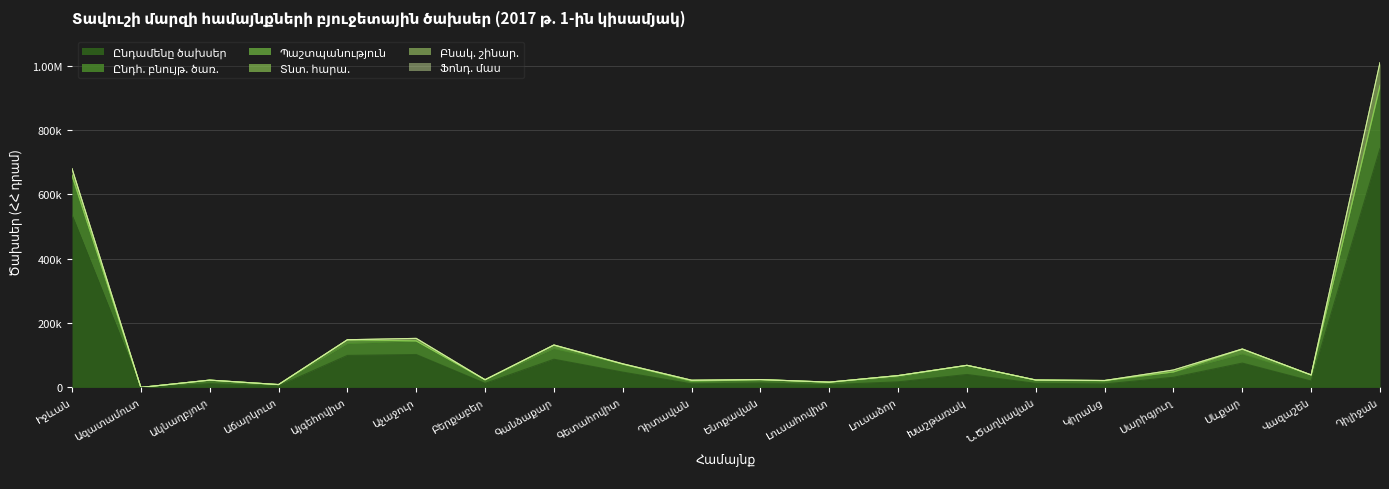

Reading left to right, extract all data points from this chart.

Ընդամենը ծախսեր: Իջևան=535855.3	Ազատամուտ=0.0	Ակնաղբյուր=11598.2	Աճարկուտ=4412.4	Այգեհովիտ=99352.3	Աչաջուր=102162.5	Բերքաբեր=12492.7	Գանձաքար=87499.1	Գետահովիտ=47504.9	Դիտավան=11075.6	Ենոքավան=13664.1	Լուսահովիտ=8430.1	Լուսաձոր=17236.2	Խաշթառակ=40128.5	Ն.Ծաղկավան=12503.5	Կիրանց=10700.9	Սարիգյուղ=31432.0	Սևքար=75509.6	Վազաշեն=19713.6	Դիլիջան=741635.2
Ընդհ. բնույթ. ծառ.: Իջևան=120955.7	Ազատամուտ=0.0	Ակնաղբյուր=10577.7	Աճարկուտ=4395.1	Այգեհովիտ=36444.8	Աչաջուր=42009.6	Բերքաբեր=11321.0	Գանձաքար=32848.7	Գետահովիտ=24540.9	Դիտավան=6987.1	Ենոքավան=10095.4	Լուսահովիտ=6538.3	Լուսաձոր=14672.9	Խաշթառակ=27844.2	Ն.Ծաղկավան=10465.4	Կիրանց=7532.9	Սարիգյուղ=15742.0	Սևքար=28258.0	Վազաշեն=18418.0	Դիլիջան=187893.8
Պաշտպանություն: Իջևան=740.0	Ազատամուտ=0.0	Ակնաղբյուր=463.8	Աճարկուտ=17.3	Այգեհովիտ=11000.0	Աչաջուր=325.0	Բերքաբեր=0.0	Գանձաքար=10625.4	Գետահովիտ=0.0	Դիտավան=974.5	Ենոքավան=604.3	Լուսահովիտ=1410.8	Լուսաձոր=4763.3	Խաշթառակ=633.8	Ն.Ծաղկավան=0.0	Կիրանց=3168.0	Սարիգյուղ=1016.6	Սևքար=14110.8	Վազաշեն=537.5	Դիլիջան=6000.0
Տնտ. հարա.: Իջևան=2500.0	Ազատամուտ=0.0	Ակնաղբյուր=0.0	Աճարկուտ=0.0	Այգեհովիտ=1300.0	Աչաջուր=0.0	Բերքաբեր=0.0	Գանձաքար=0.0	Գետահովիտ=400.0	Դիտավան=3245.0	Ենոքավան=0.0	Լուսահովիտ=0.0	Լուսաձոր=0.0	Խաշթառակ=0.0	Ն.Ծաղկավան=0.0	Կիրանց=0.0	Սարիգյուղ=0.0	Սևքար=1000.0	Վազաշեն=0.0	Դիլիջան=3216.0
Բնակ. շինար.: Իջևան=19540.9	Ազատամուտ=0.0	Ակնաղբյուր=0.0	Աճարկուտ=0.0	Այգեհովիտ=0.0	Աչաջուր=7800.0	Բերքաբեր=0.0	Գանձաքար=900.0	Գետահովիտ=900.0	Դիտավան=0.0	Ենոքավան=0.0	Լուսահովիտ=0.0	Լուսաձոր=0.0	Խաշթառակ=0.0	Ն.Ծաղկավան=0.0	Կիրանց=0.0	Սարիգյուղ=5864.0	Սևքար=500.0	Վազաշեն=0.0	Դիլիջան=70106.0
Ֆոնդ. մաս: Իջևան=-10459.1	Ազատամուտ=0.0	Ակնաղբյուր=0.0	Աճարկուտ=-195.9	Այգեհովիտ=0.0	Աչաջուր=-2000.0	Բերքաբեր=0.0	Գանձաքար=-500.0	Գետահովիտ=-1000.0	Դիտավան=-931.0	Ենոքավան=0.0	Լուսահովիտ=0.0	Լուսաձոր=-3000.0	Խաշթառակ=0.0	Ն.Ծաղկավան=0.0	Կիրանց=0.0	Սարիգյուղ=-1300.0	Սևքար=0.0	Վազաշեն=0.0	Դիլիջան=-76000.0